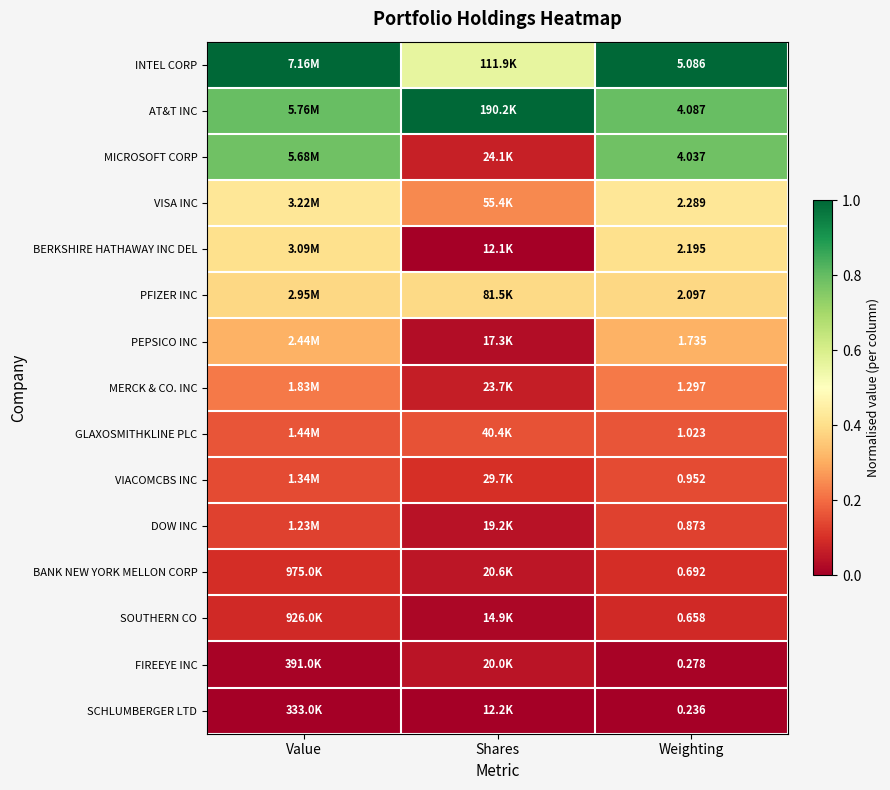

True or false: SOUTHERN CO has a value of 0.1 at Weighting.

False